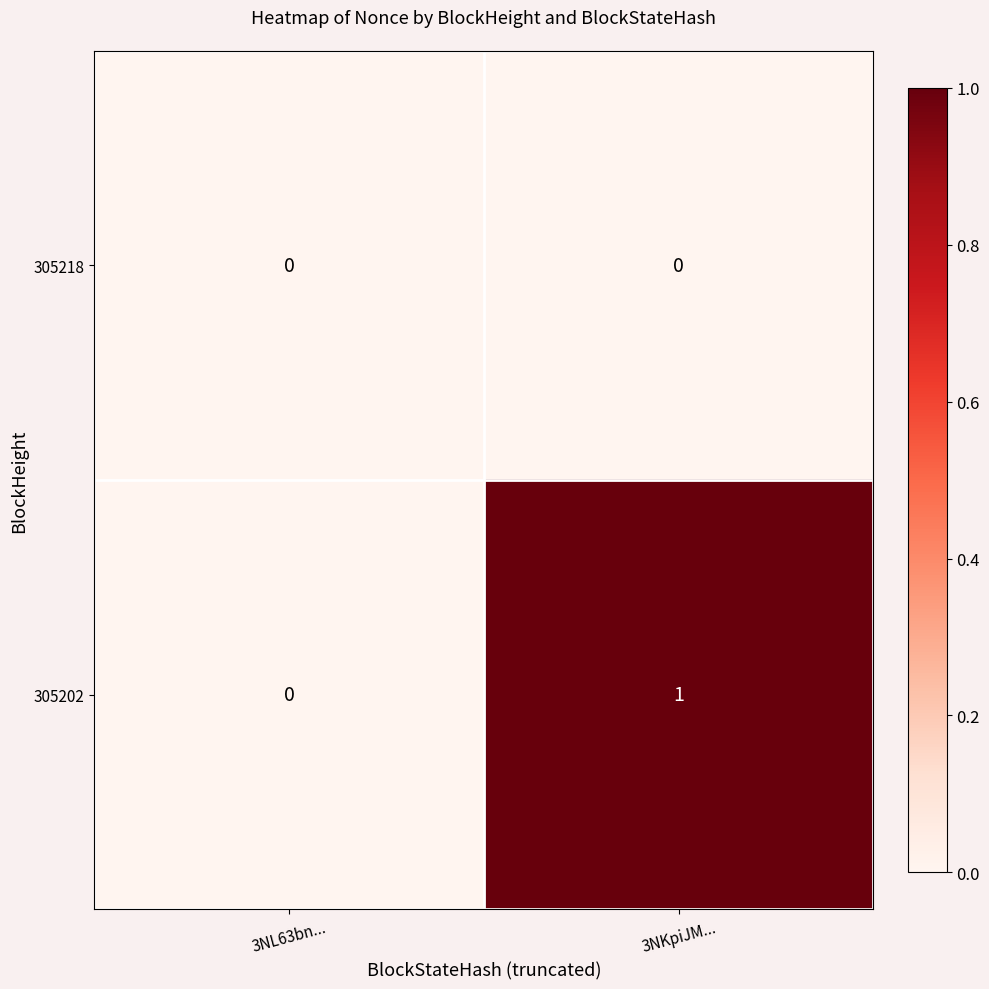

Which series has the widest spread of values?

305202